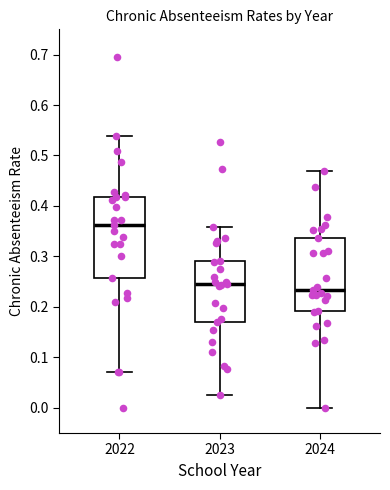

Comparing the boxes themselves (not the whiskers), which one is the tallest?

2022